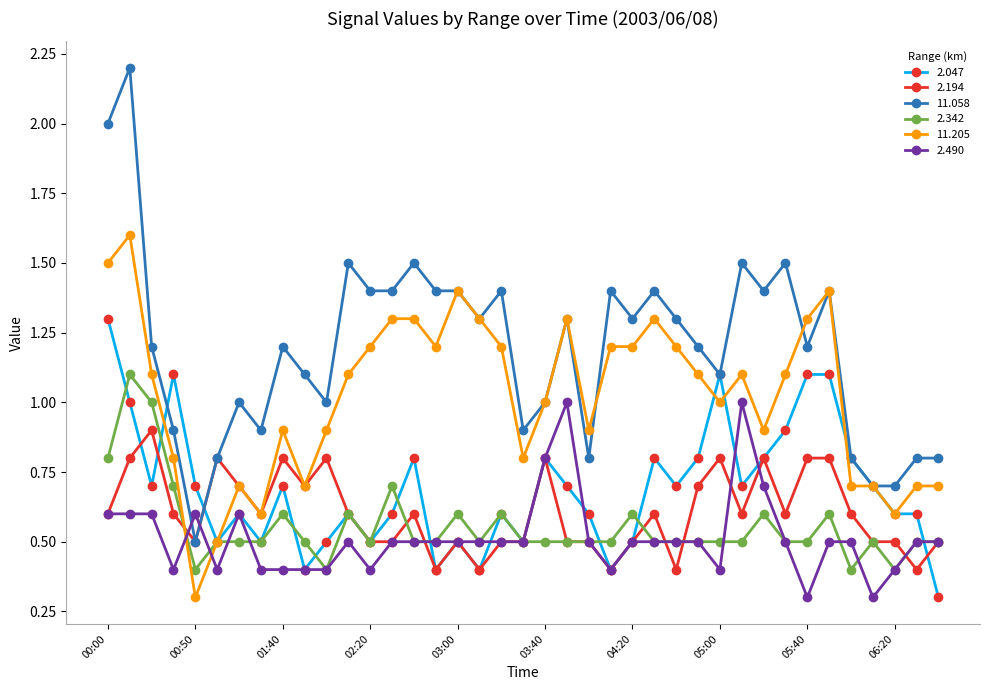

What is the sum of all 11.205 values?

39.8